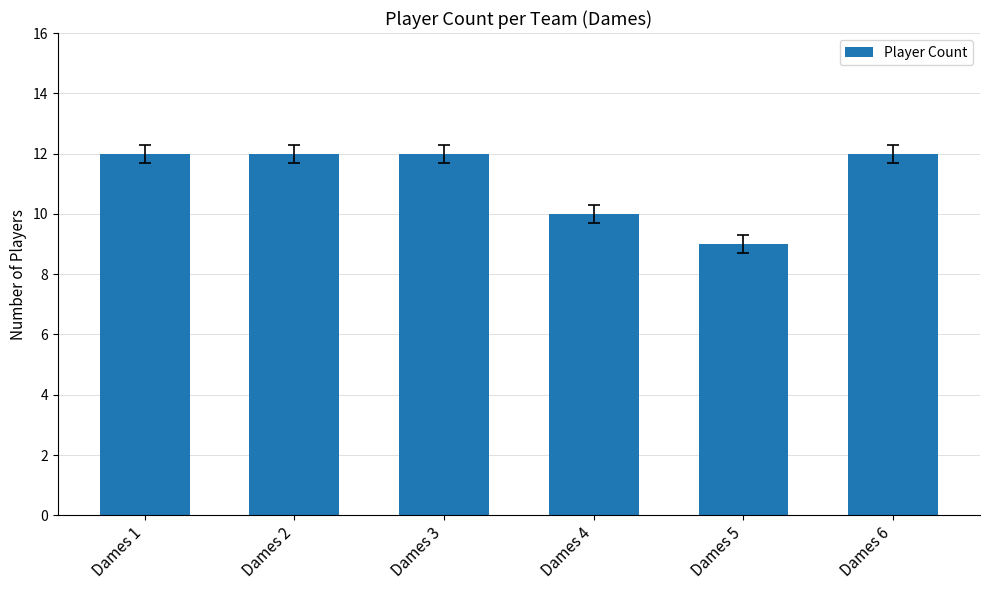

Is it true that the value at Dames 1 is 4?

False